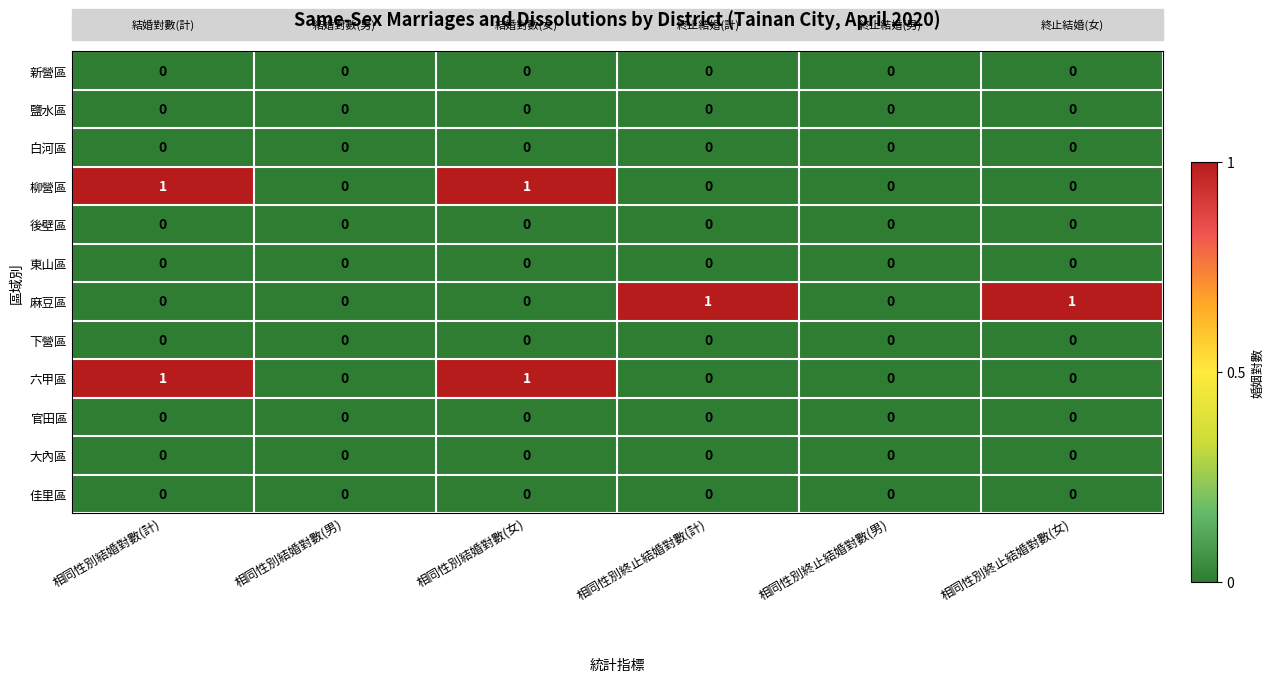

The value of 柳營區 at 相同性別終止結婚對數(計) is 0. True or false?

True